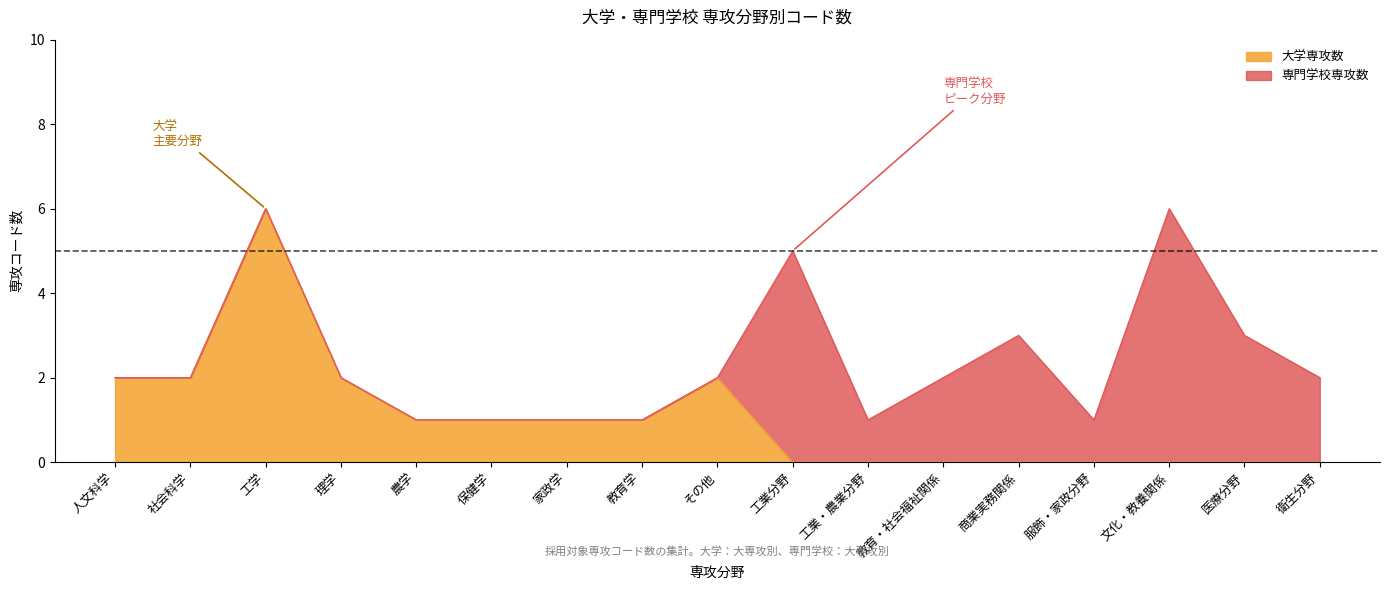

What is the label of the 15th point from the right?

工学